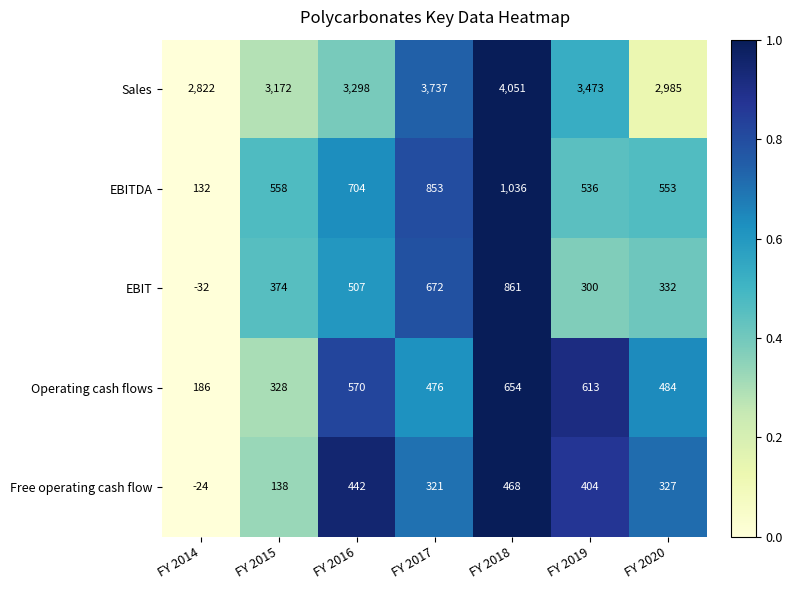

Rank the categories by Free operating cash flow value from highest to lowest.

FY 2018, FY 2016, FY 2019, FY 2020, FY 2017, FY 2015, FY 2014